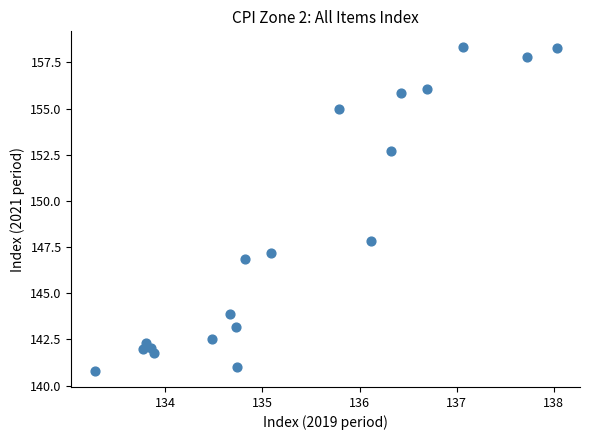

What Y value in the scatter plot is closest to 149?

147.8